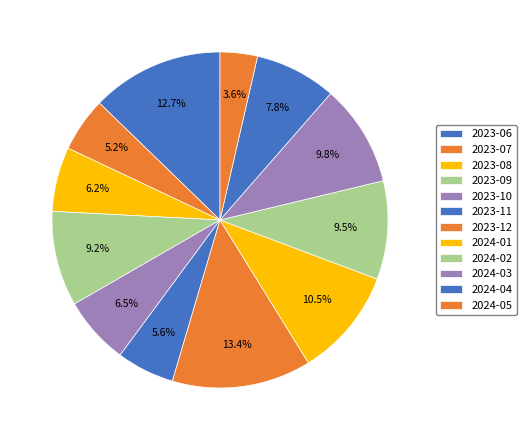

How many segments does this pie chart have?

12